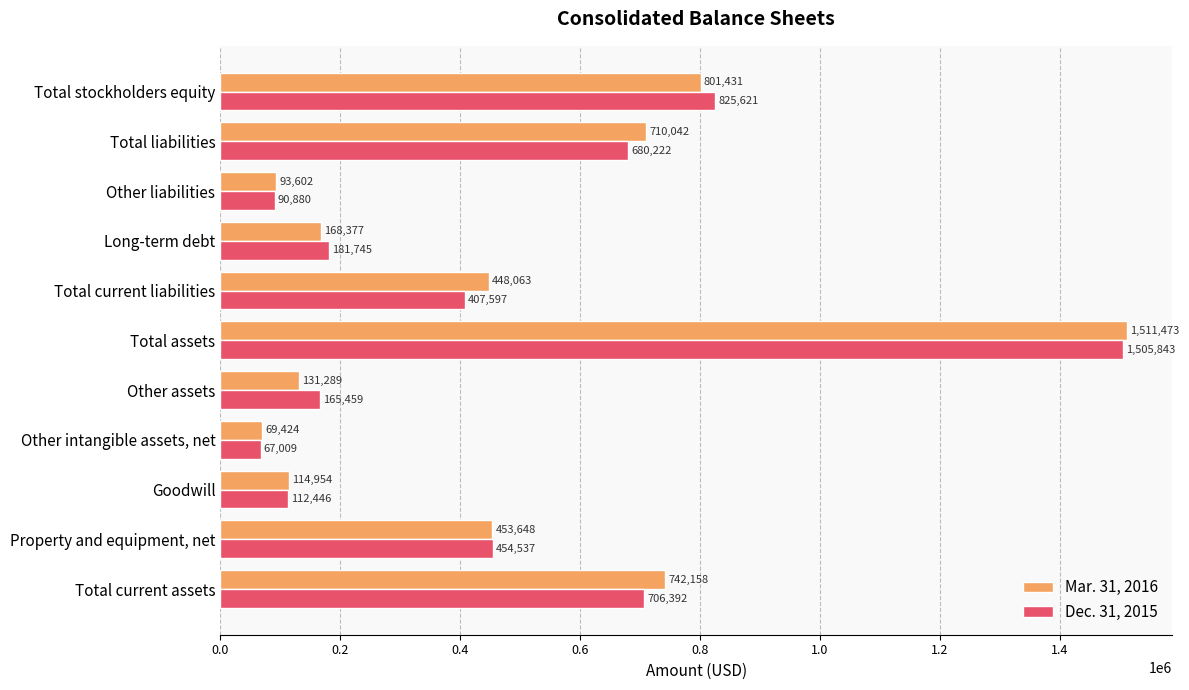

Where is Dec. 31, 2015 nearest to the value 786426?

Total stockholders equity